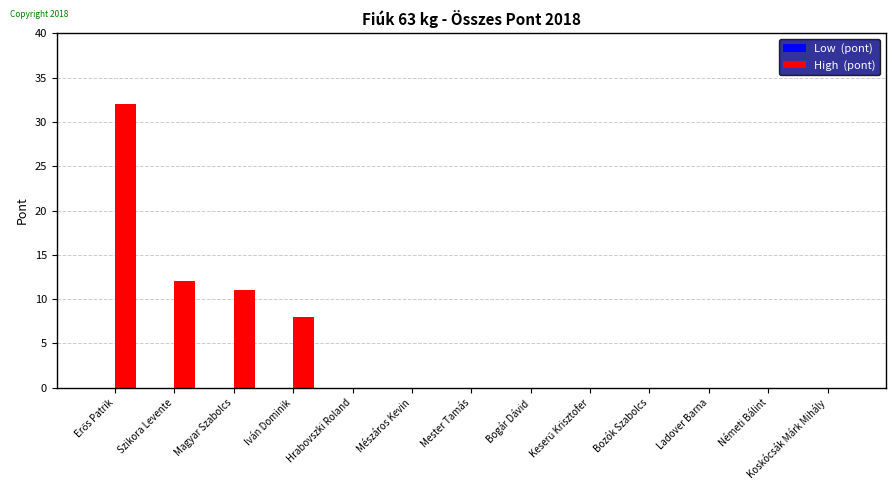

What is the sum of all values?

63